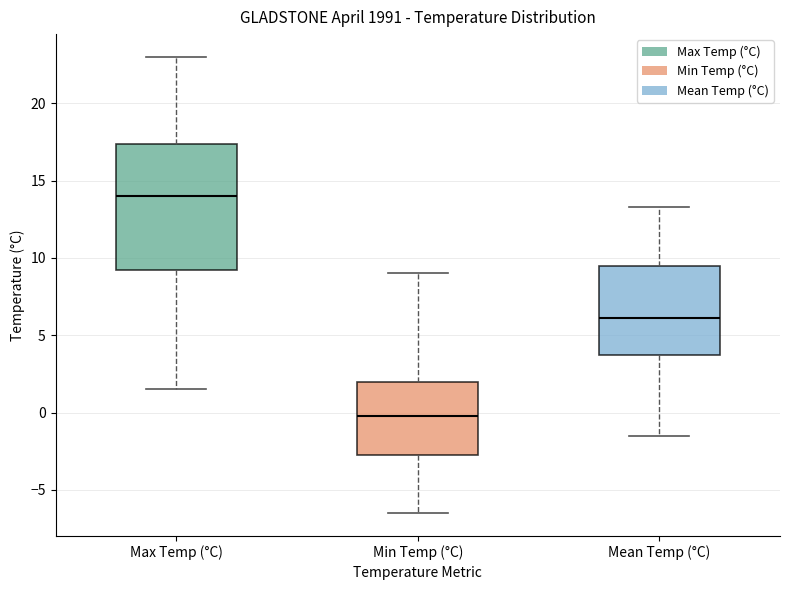

Reading left to right, transcribe this box plot: for each box, give where its median line is, the range the box spans, and where its two whiskers end, as read against the y-axis. The values are not printed on the chart, so give them approximately, as read against the axis.

Max Temp (°C): median 14.0, box 9.5 to 17.5, whiskers 1.5 to 23.0
Min Temp (°C): median 0.0, box -2.5 to 2.0, whiskers -6.5 to 9.0
Mean Temp (°C): median 6.0, box 4.0 to 9.5, whiskers -1.5 to 13.5